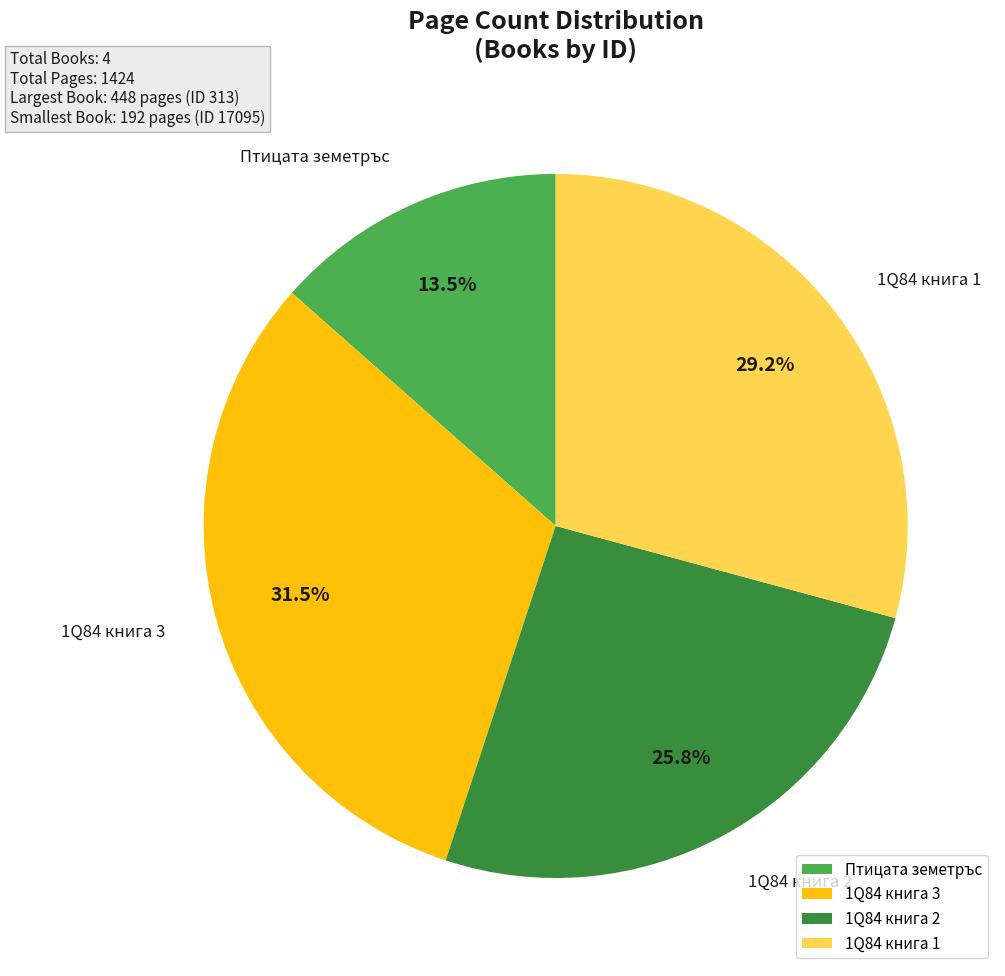

Which slice is the smallest?

Птицата земетръс